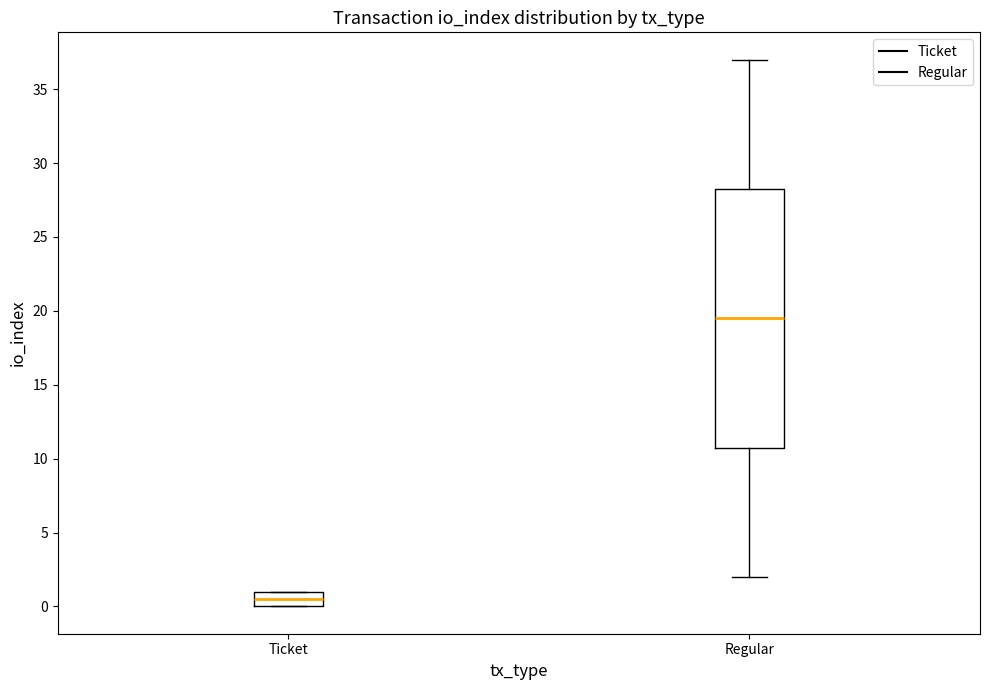

Comparing the boxes themselves (not the whiskers), which one is the tallest?

Regular